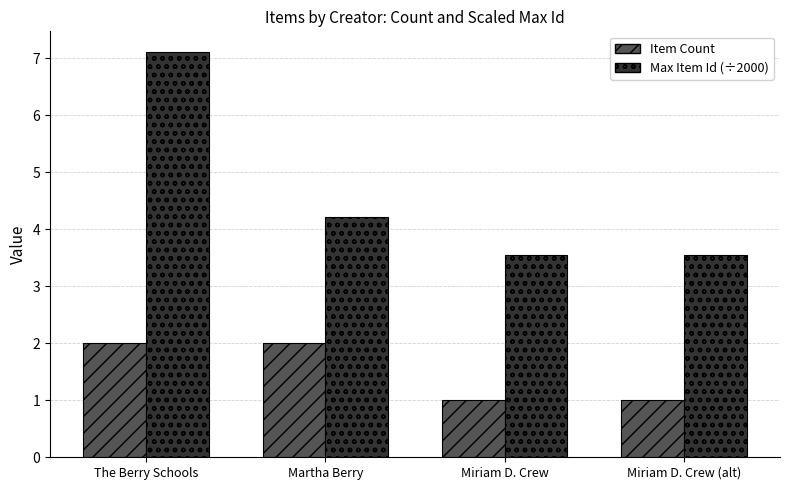

Rank the series by their average value, from lowest to highest.

Item Count, Max Item Id (÷2000)